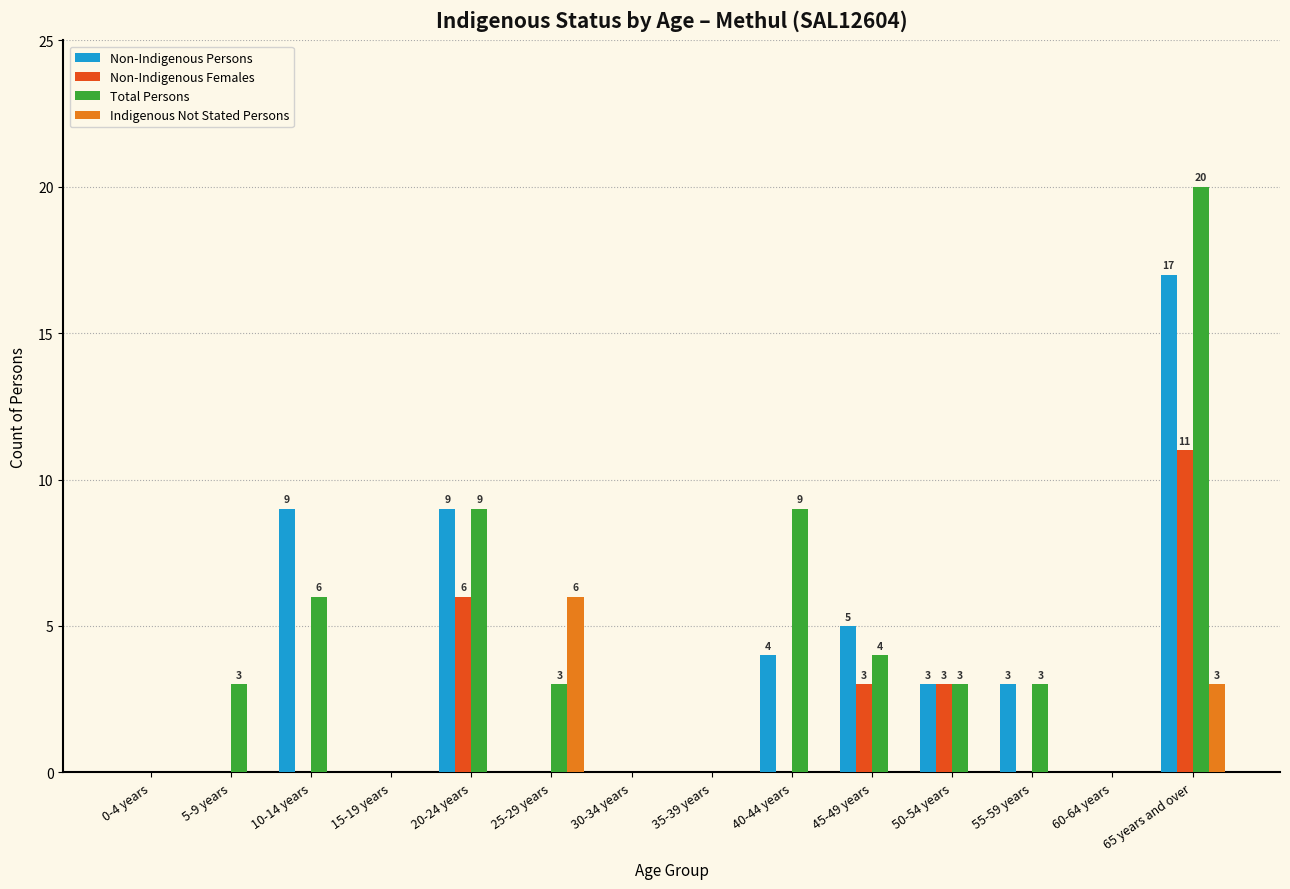

What is the sum of all Non-Indigenous Females values?

23